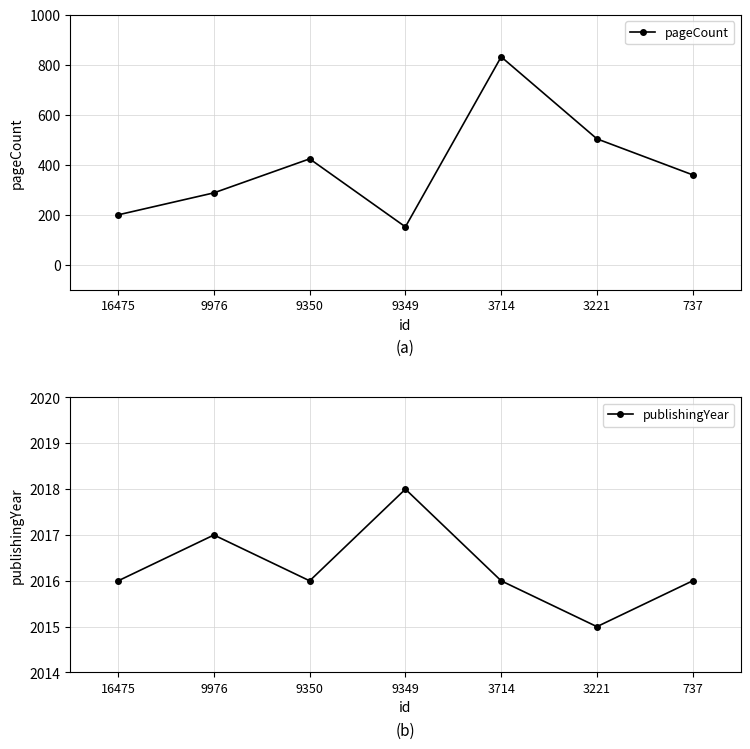

Reading right to left, list all the values displayed in this chart.

pageCount: 360	504	832	152	424	288	200
publishingYear: 2016	2015	2016	2018	2016	2017	2016